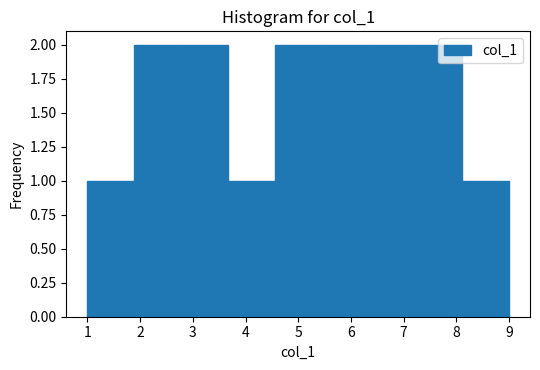

Reading left to right, list every bar in this chart as the range it spans on the x-axis followed by its height. Neither the bar edges nor the heights are printed on the chart, so give them approximately, as read against the axes.

1.0 to 1.9: 1
1.9 to 2.8: 2
2.8 to 3.7: 2
3.7 to 4.6: 1
4.6 to 5.4: 2
5.4 to 6.3: 2
6.3 to 7.2: 2
7.2 to 8.1: 2
8.1 to 9.0: 1